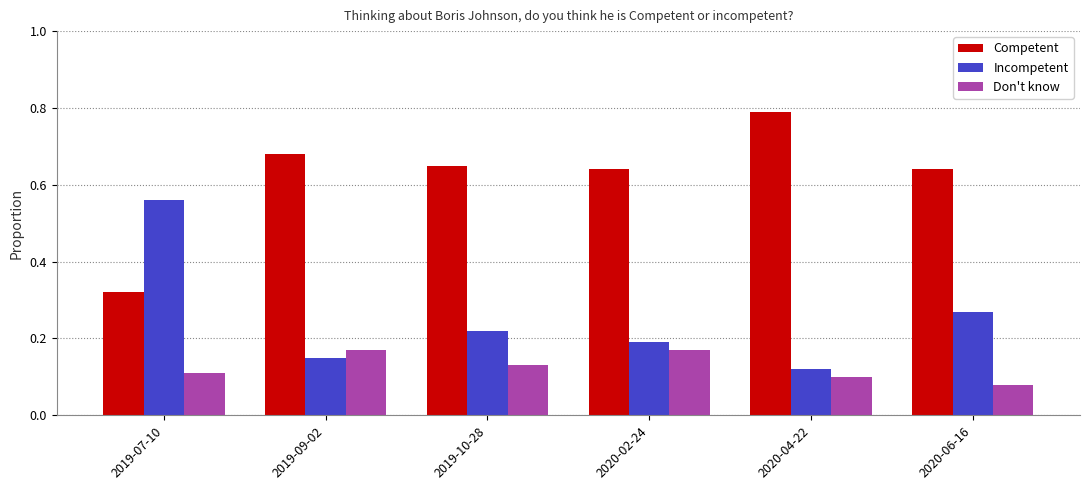

At which category does the chart reach its minimum across all series?

2020-06-16